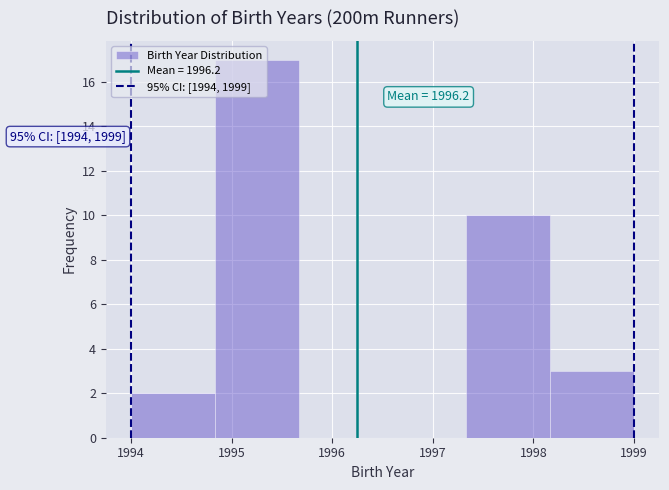

Which range on the x-axis has the tallest bar?

1994.8 to 1995.7